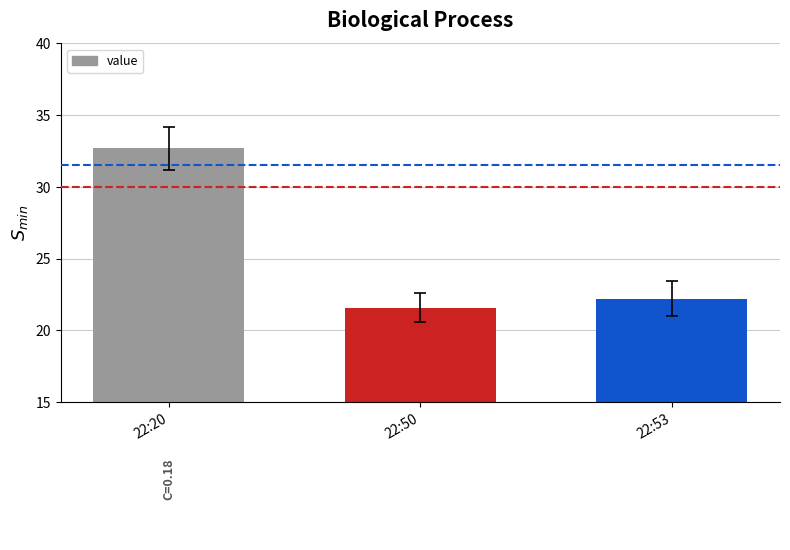

Reading left to right, list all the values displayed in this chart.

32.7	21.6	22.2